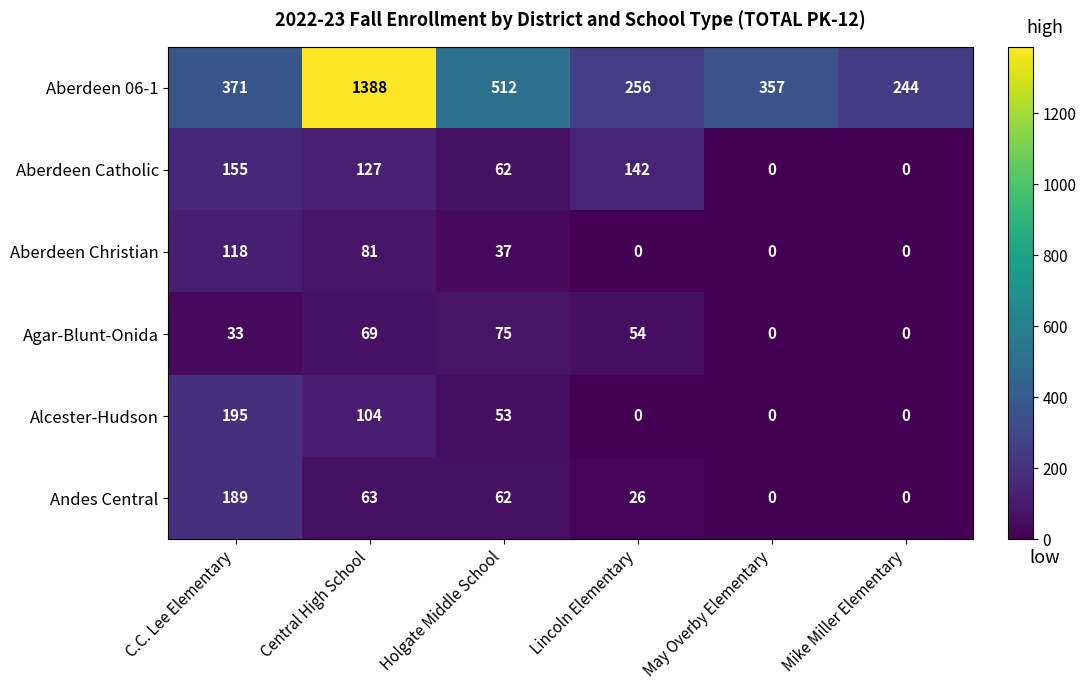

Count the number of categories in the chart.

6